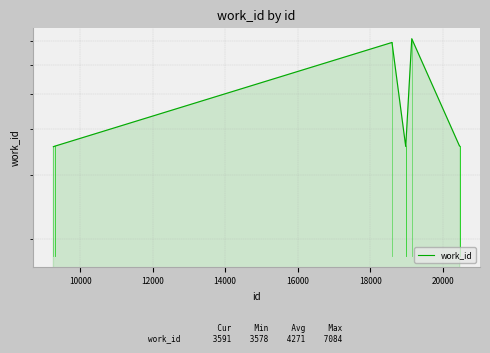

True or false: the data has more than 0 interior local peaks.

True